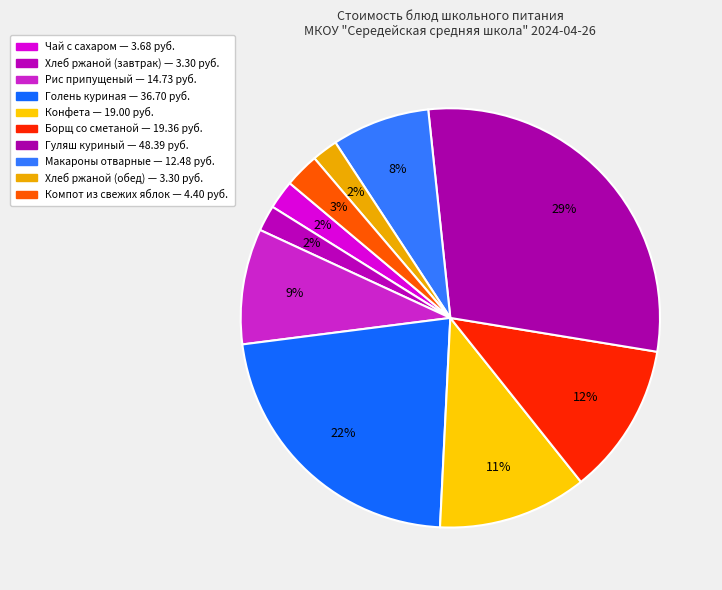

How many slices are in this pie chart?

10